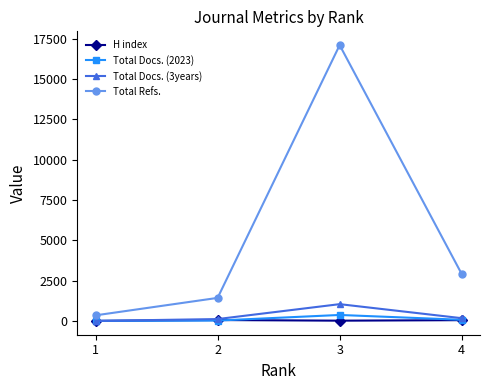

Where does the Total Refs. series first go above 2912?

3